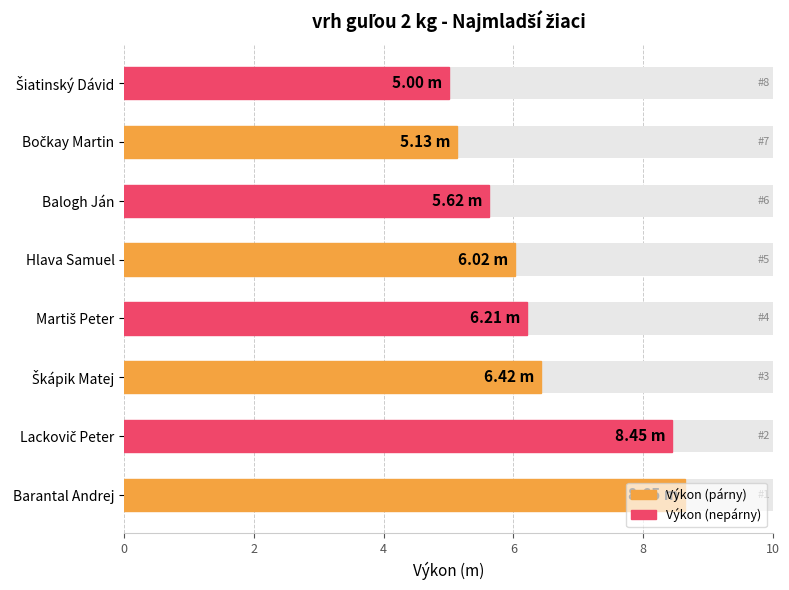

What is the value of the 4th bar from the left?

6.2